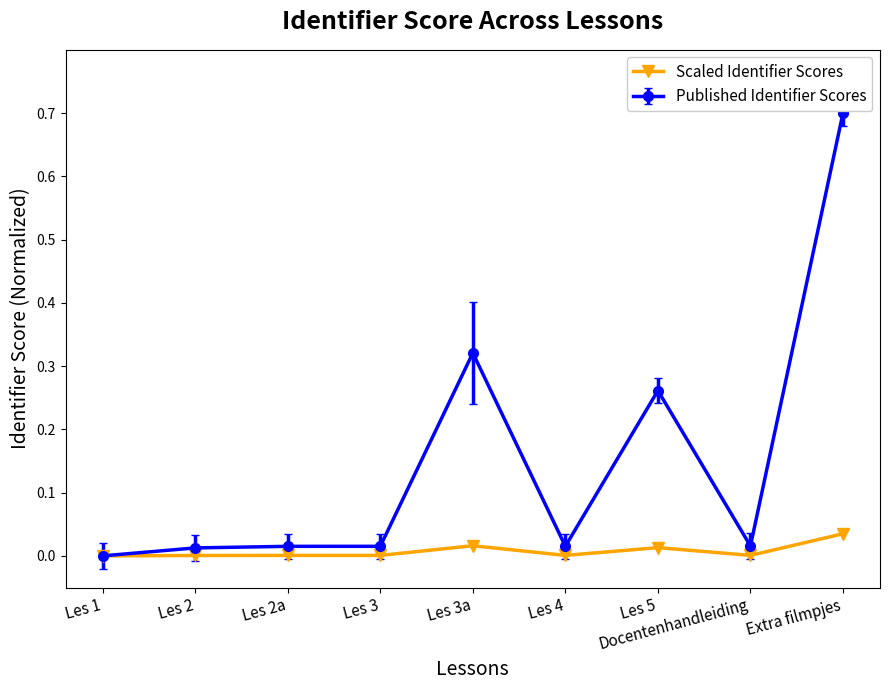

What is the label of the 9th point from the left?

Extra filmpjes